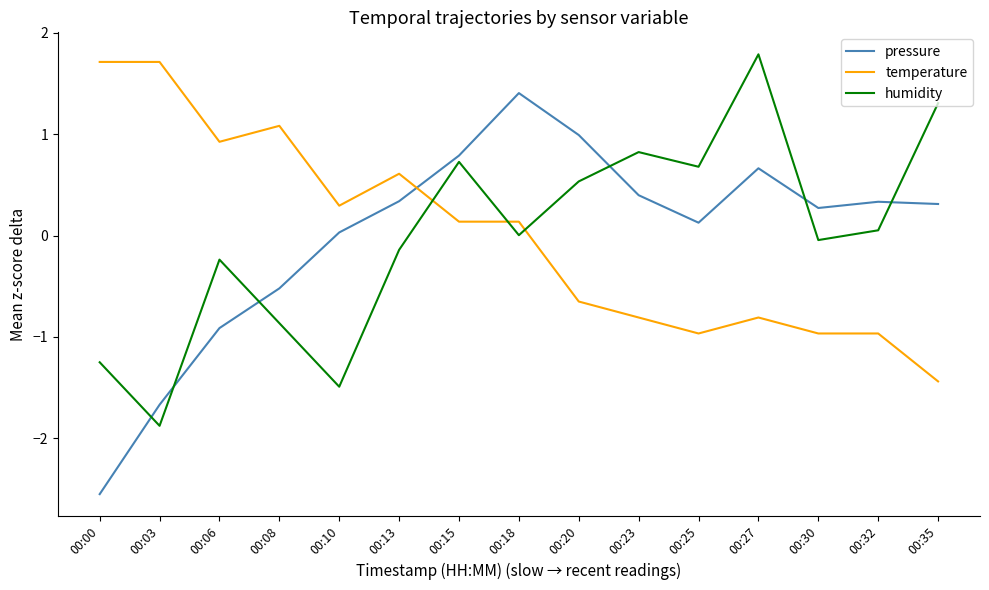

What is the sum of the temperature values at 00:25 and 00:27?

-1.8